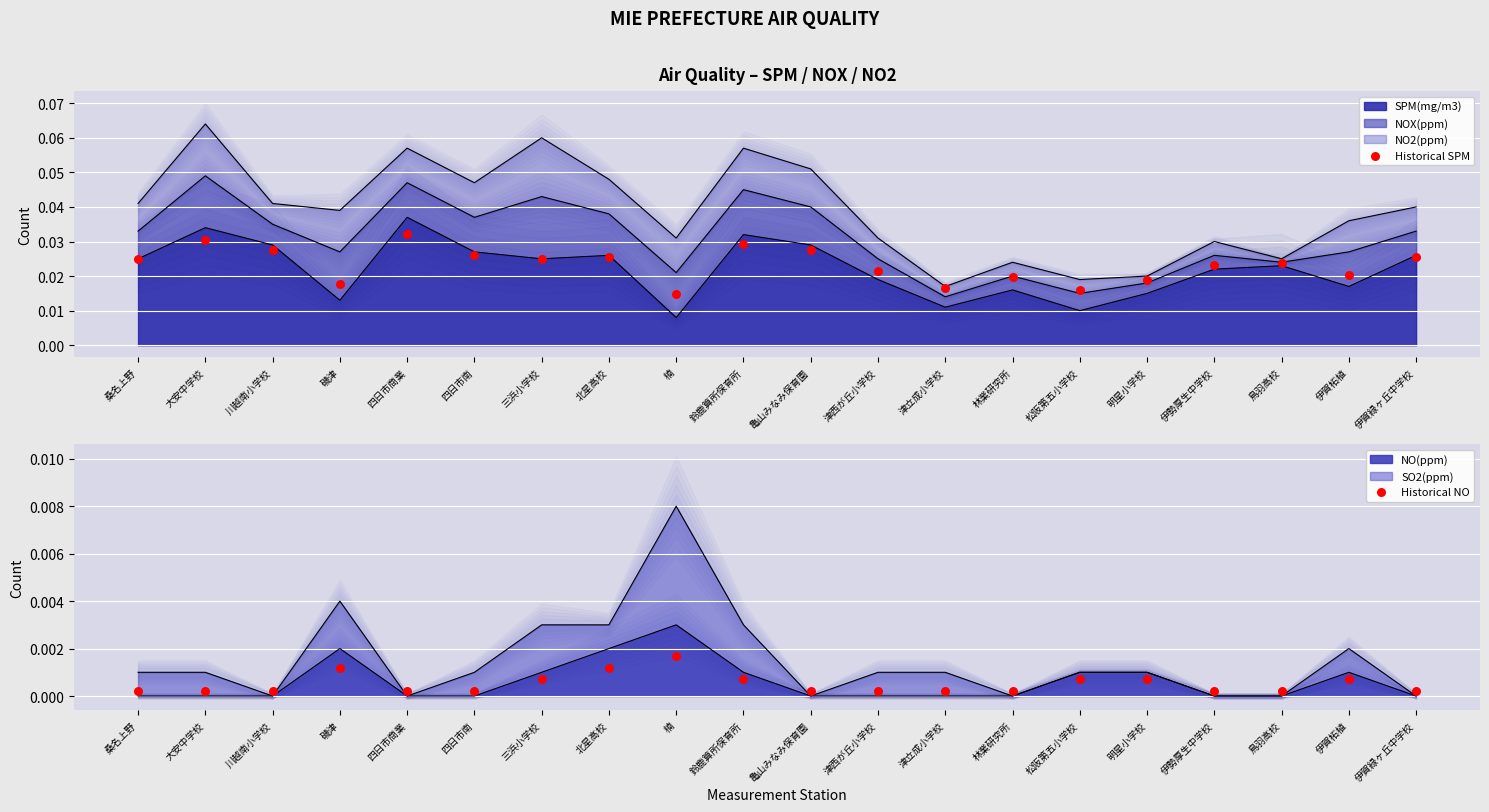

Which series has the widest spread of Y values?

Historical SPM